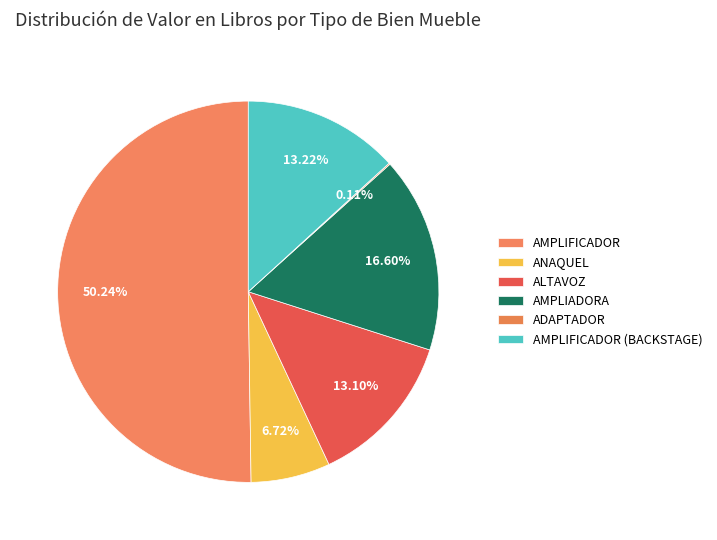

To the nearest percent, what is the difference between the ALTAVOZ and AMPLIADORA slice percentages?

4%